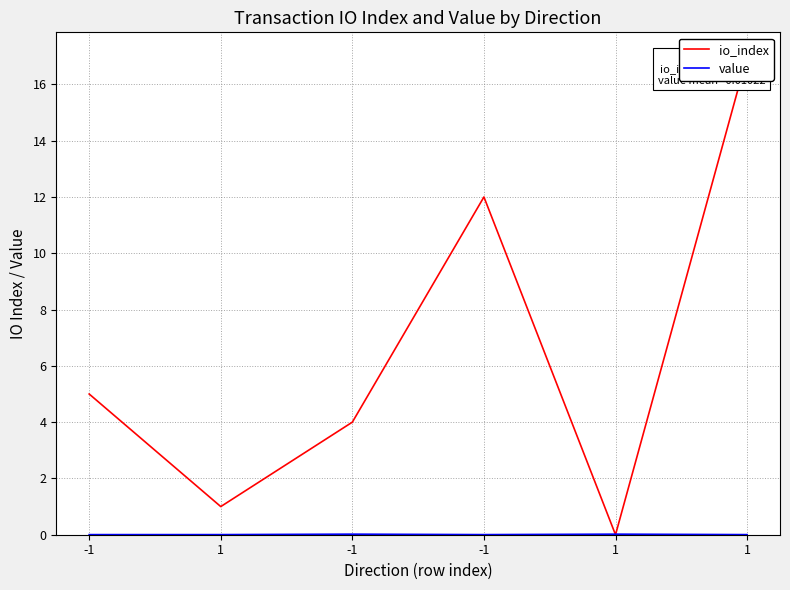

True or false: io_index has more than 2 interior local peaks.

False